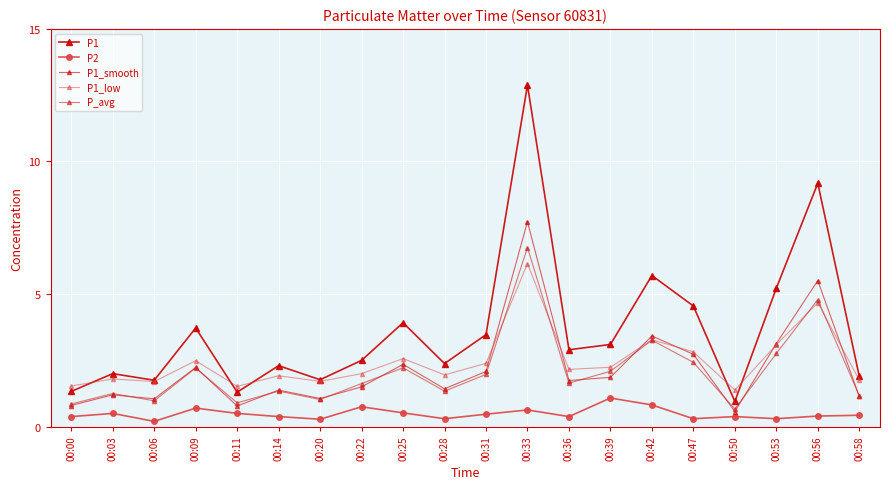

What is the difference between the P1 values at 00:56 and 00:00?

7.8